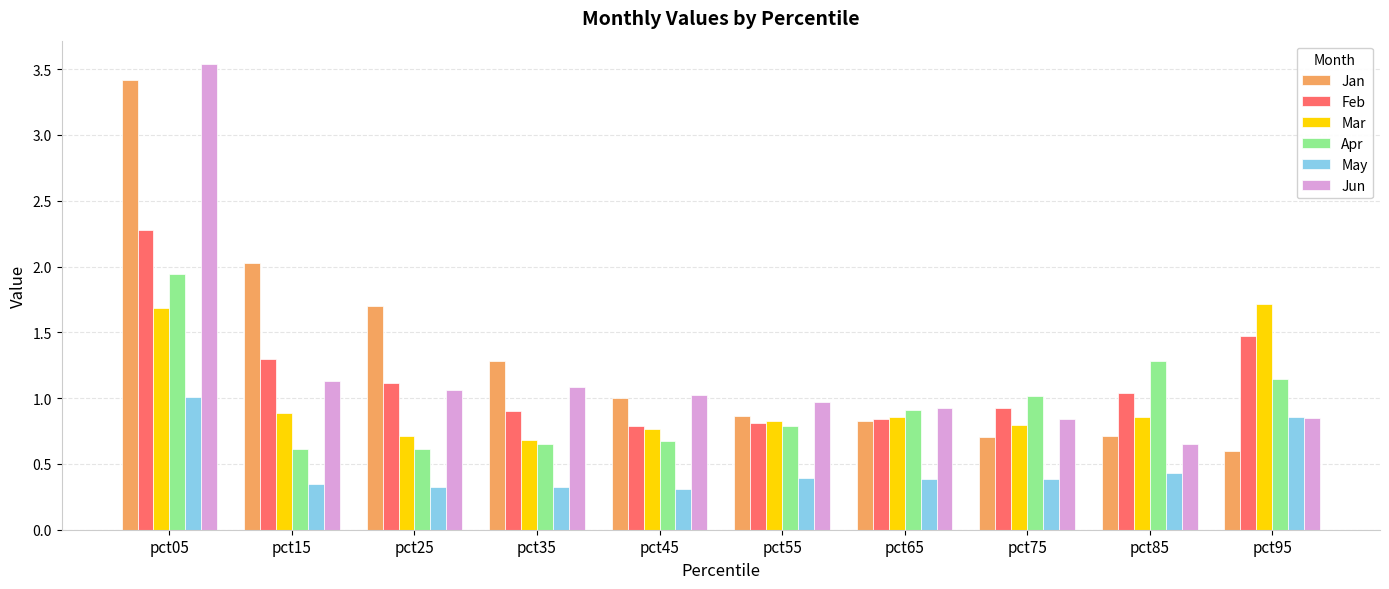

Which series has the largest total across all categories?

Jan